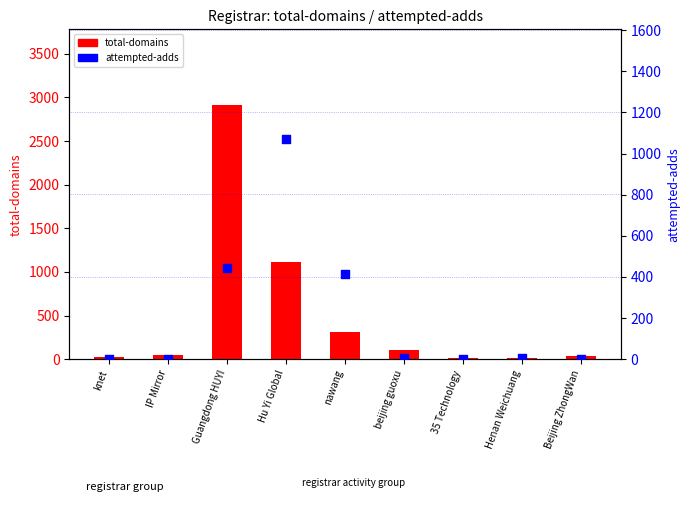

Which series reaches the maximum Y coordinate?

total-domains